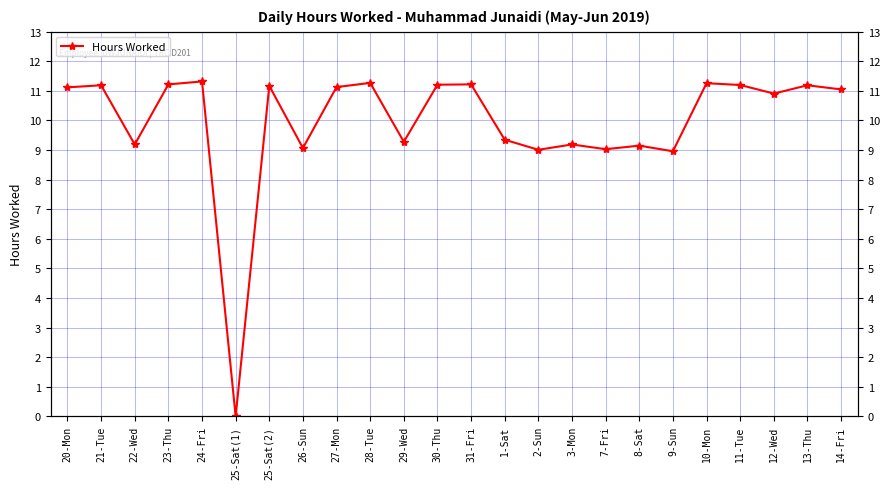

What is the average value?

9.9